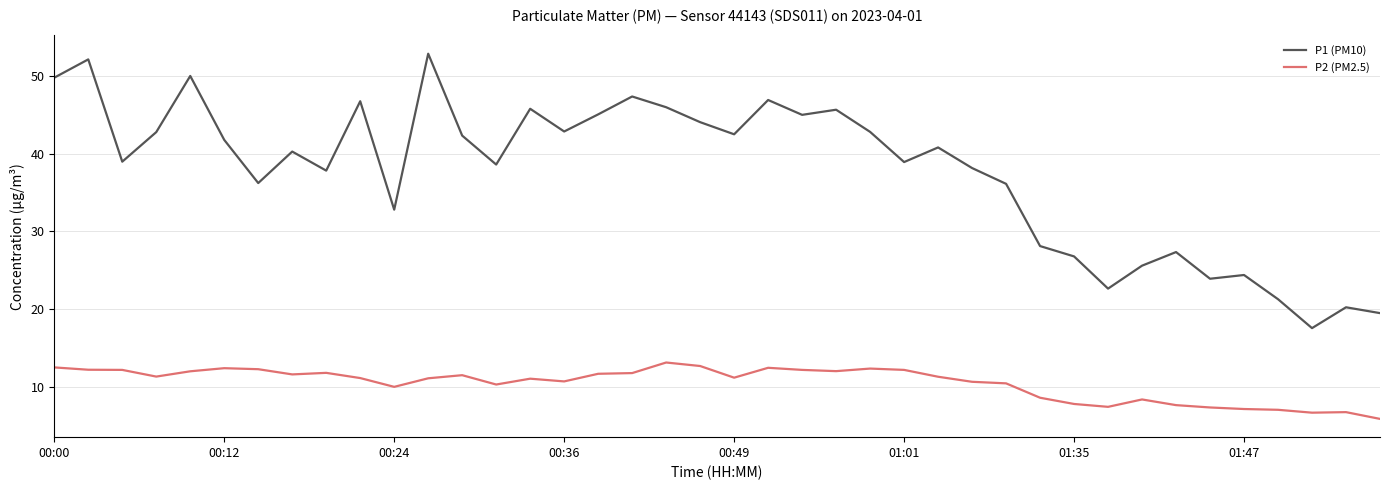

What is the highest value of the P1 (PM10) series?

52.8